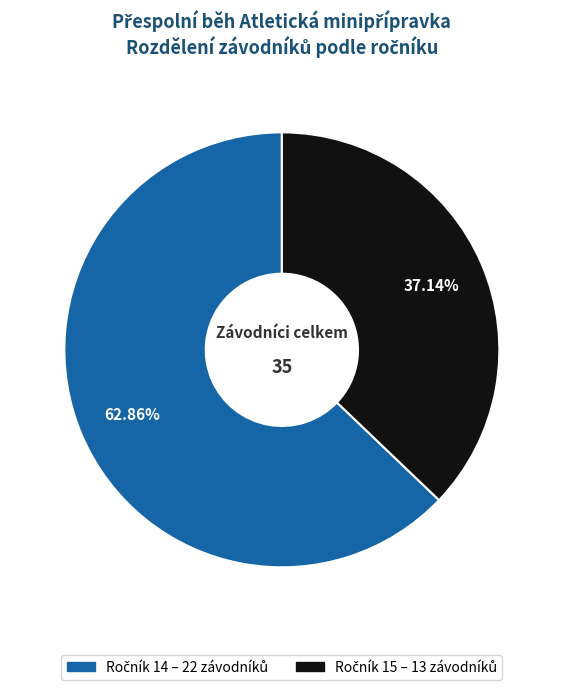

Is there a majority slice in this chart?

Yes